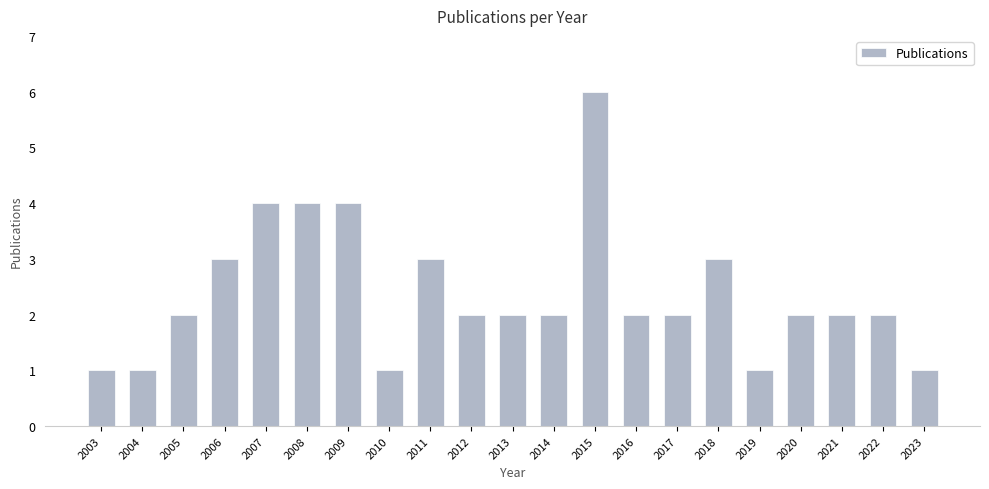

The value at 2009 is 4. True or false?

True